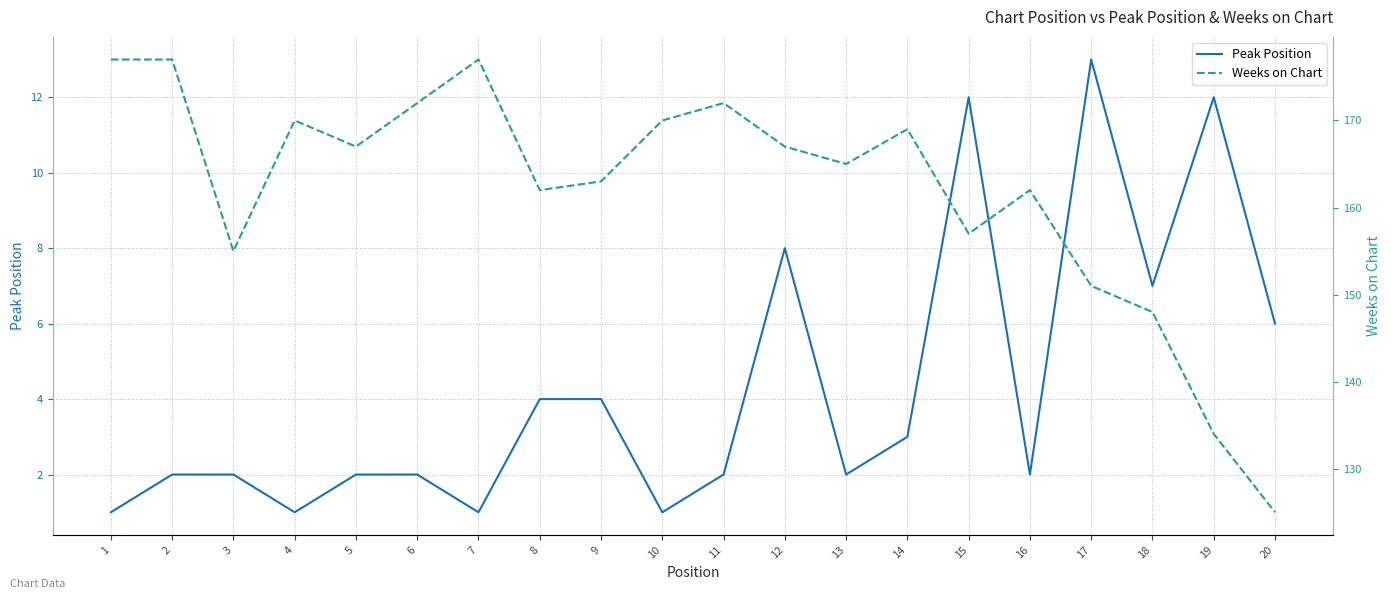

List the series in order of their overall mean, highest first.

Weeks on Chart, Peak Position